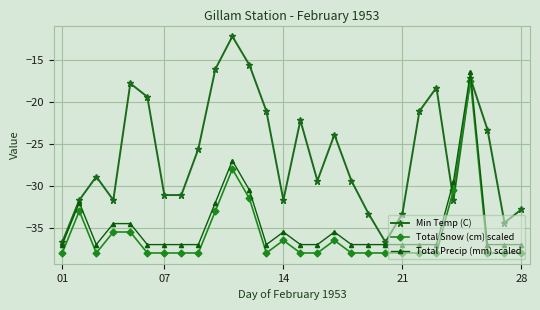

What is the difference between the second highest and minimum values in the Total Snow (cm) scaled series?

10.0